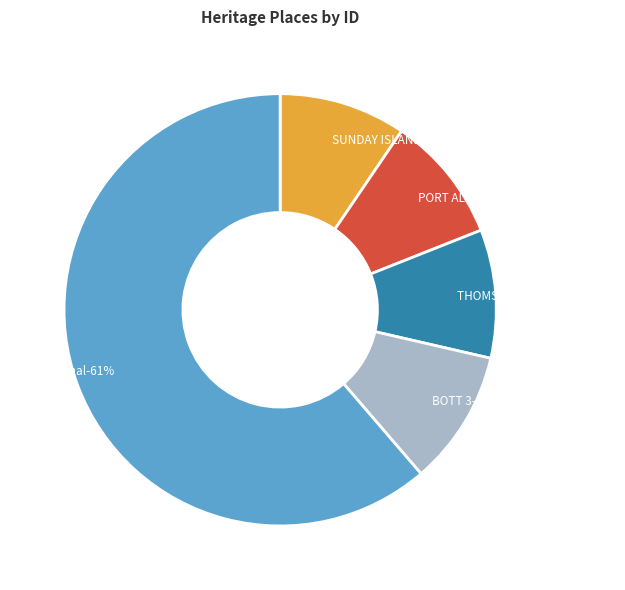

Combined, what portion of the pie is SUNDAY ISLAND PILOT STATION and Sale Canal?

70.8%